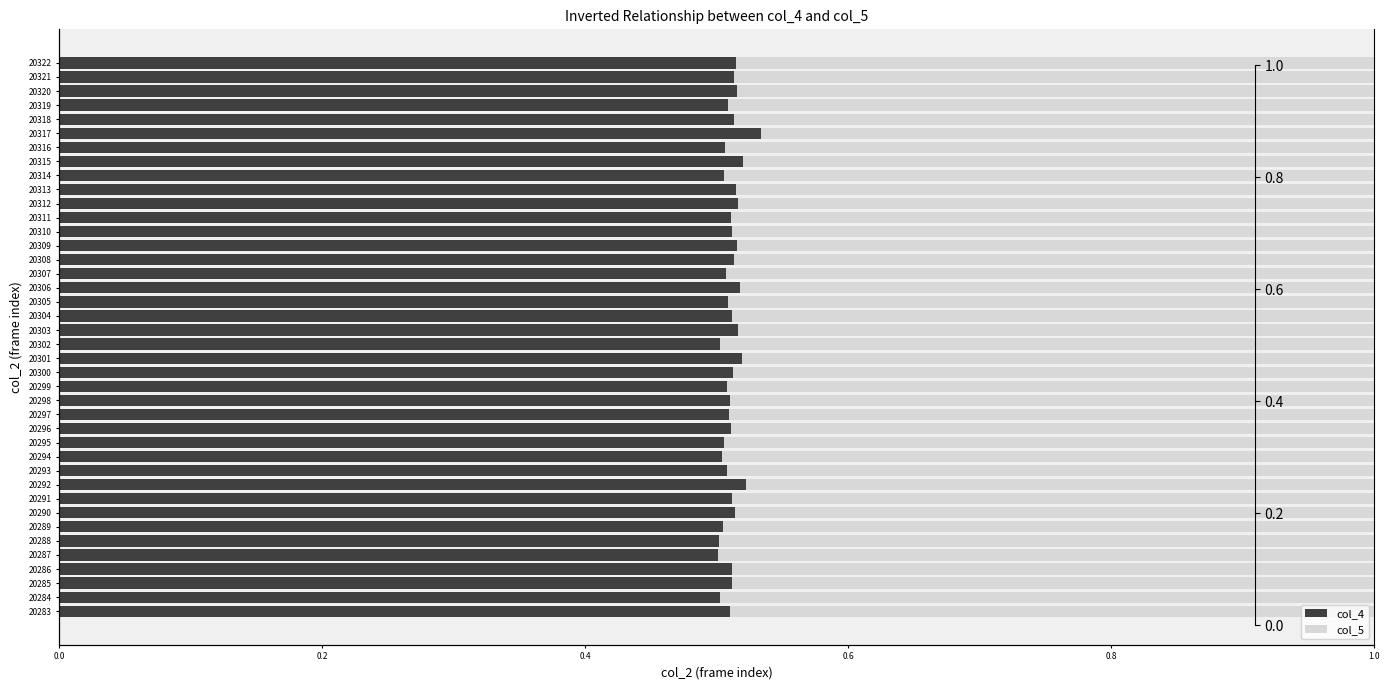

Which series has the largest range (max minus min)?

col_4